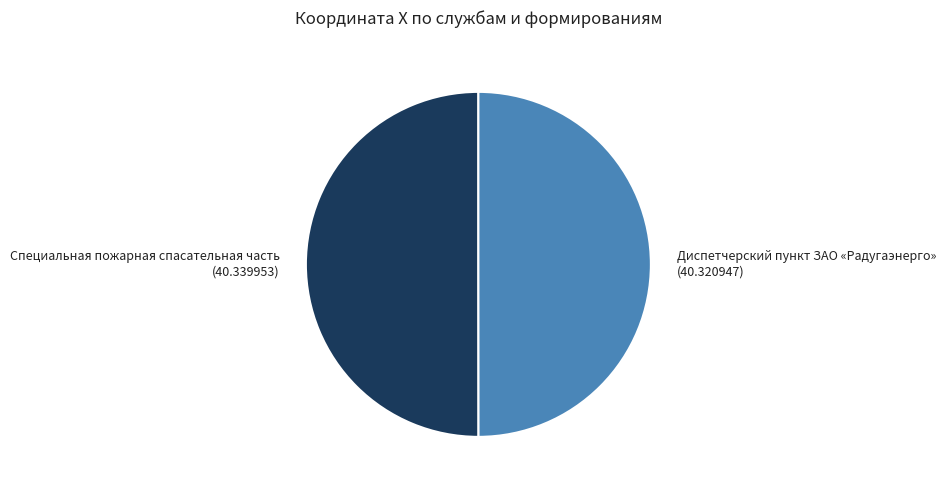

What is the ratio of the value at Специальная пожарная спасательная часть (40.339953) to the value at Диспетчерский пункт ЗАО «Радугаэнерго» (40.320947)?

1.0